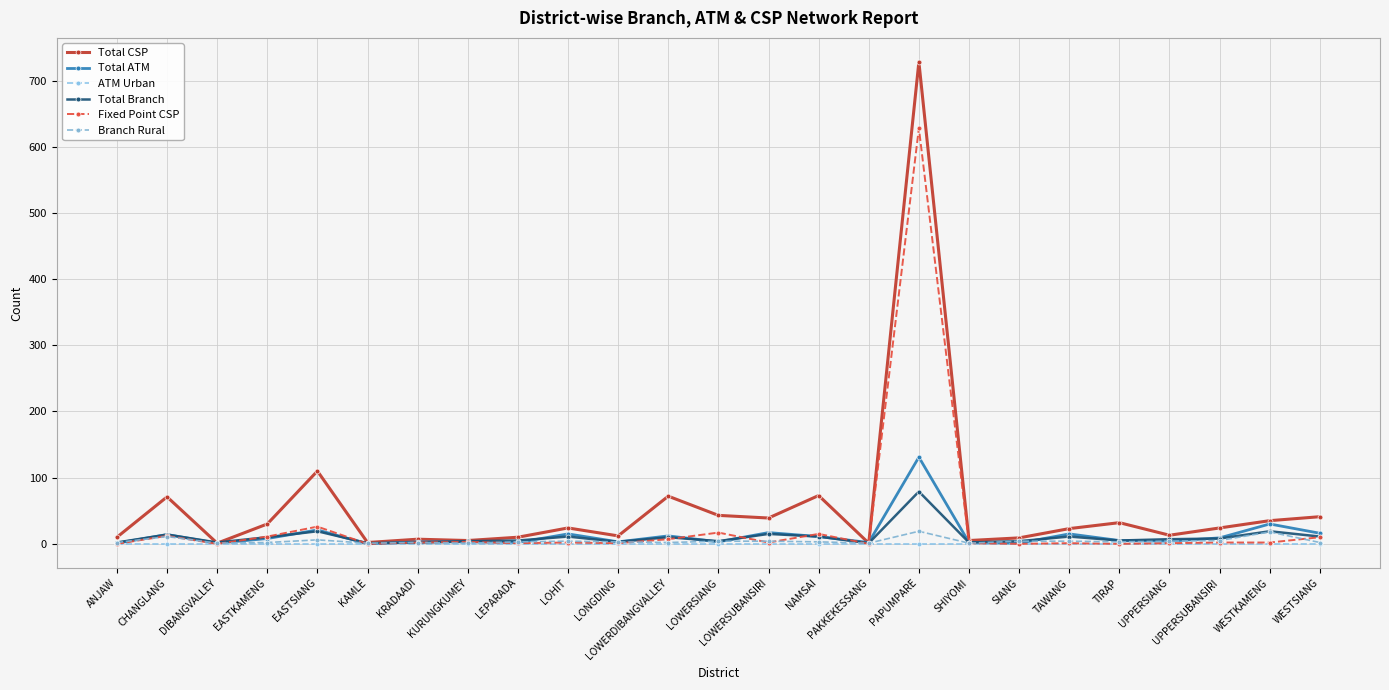

What is the average value of the Total ATM series?

13